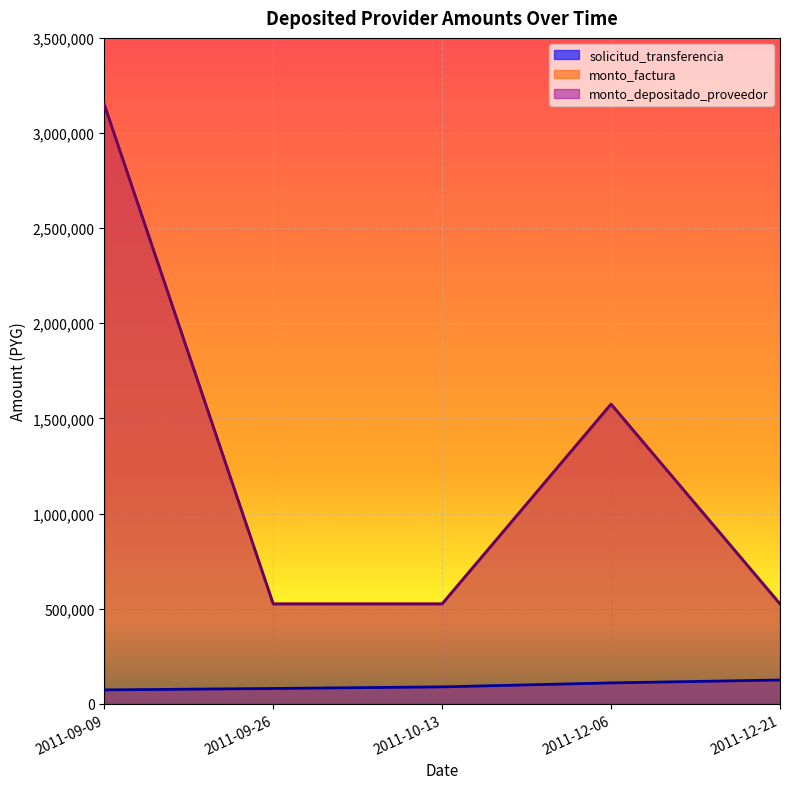

True or false: monto_depositado_proveedor and monto_factura cross at least once.

False